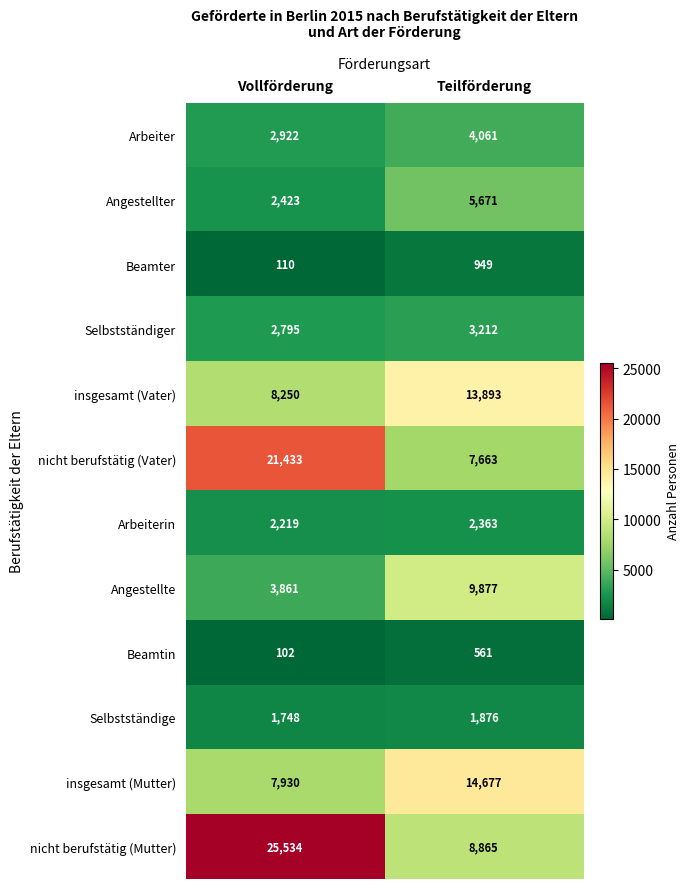

Which series has the largest total across all categories?

nicht berufstätig (Mutter)